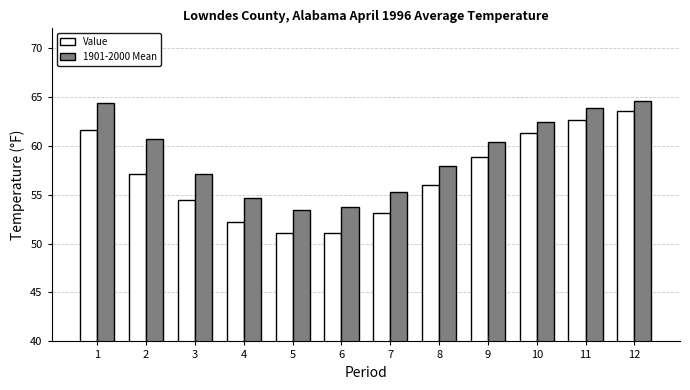

What is the total value across all series at 5?

104.5